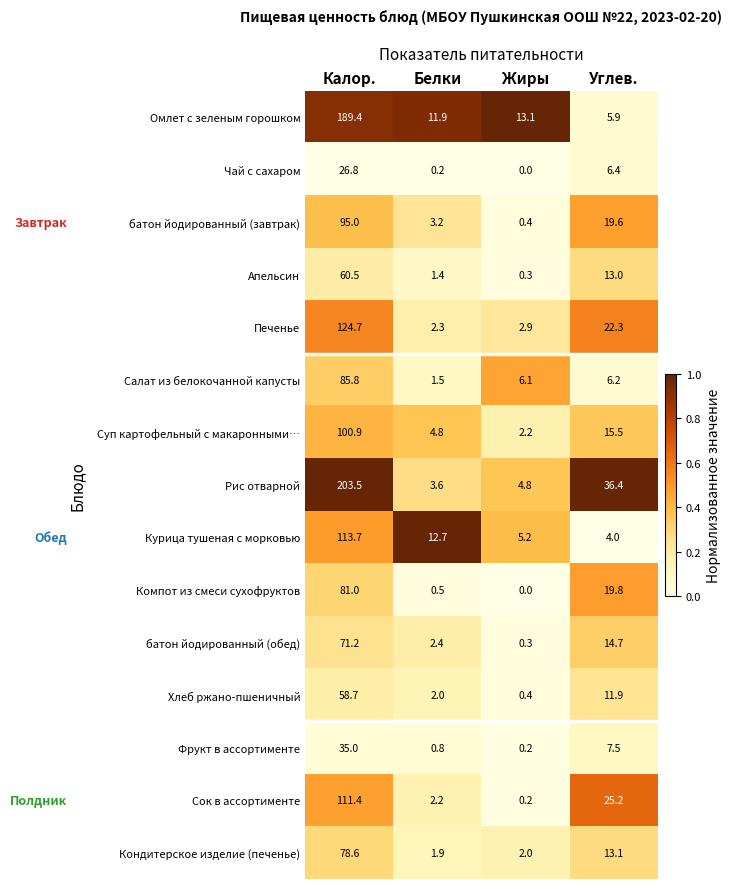

The Печенье series shows 3.8 at Белки. True or false?

False